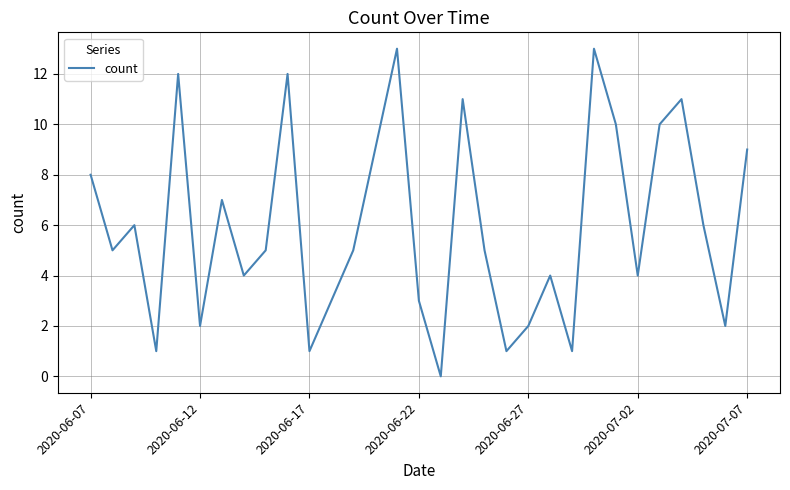

What is the sum of all values?

185